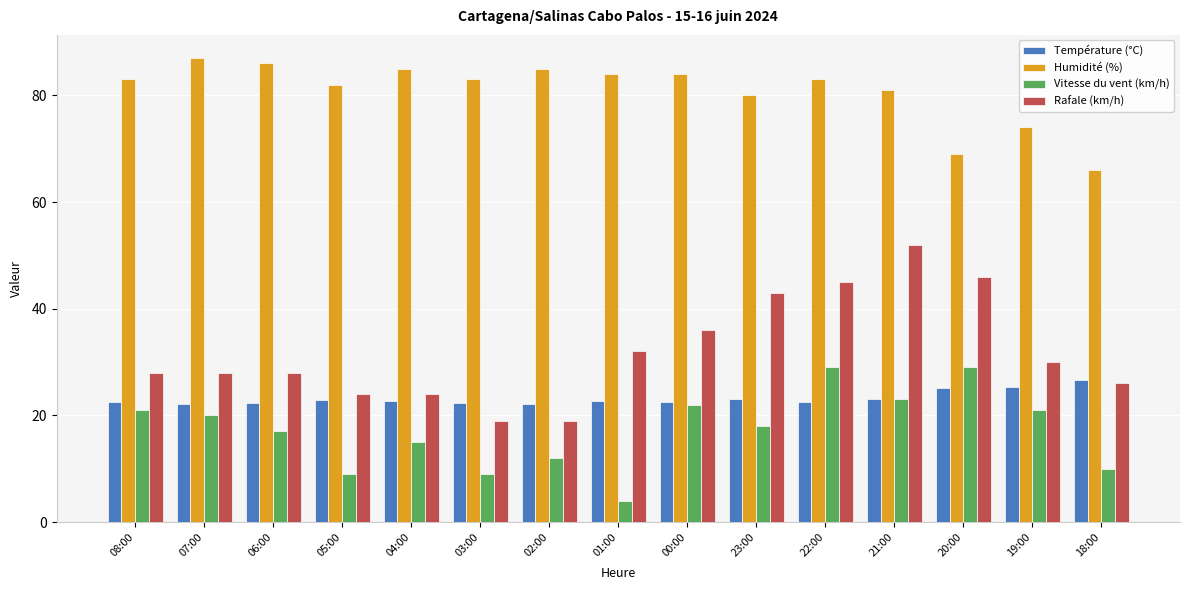

The value of Rafale (km/h) at 06:00 is 28.0. True or false?

True